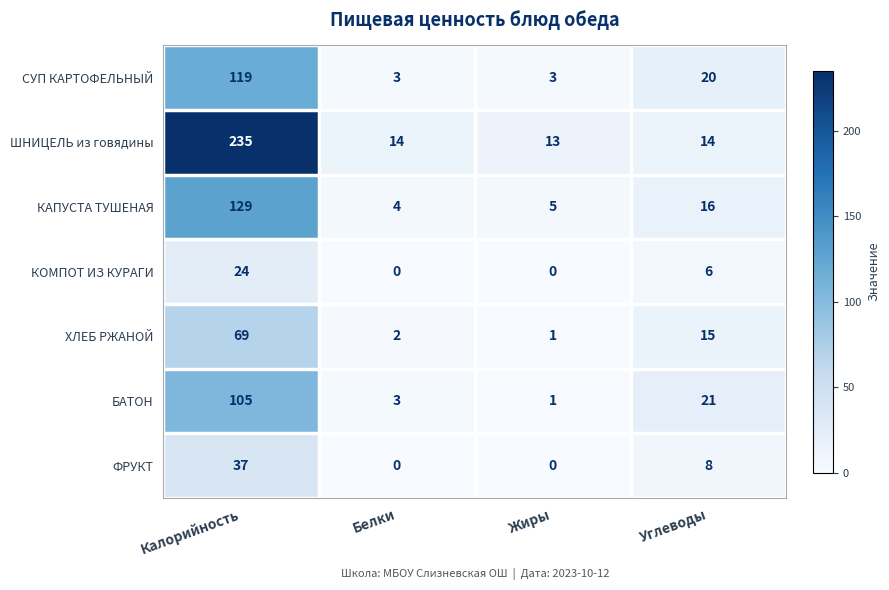

What is the average value of the ШНИЦЕЛЬ из говядины series?

69